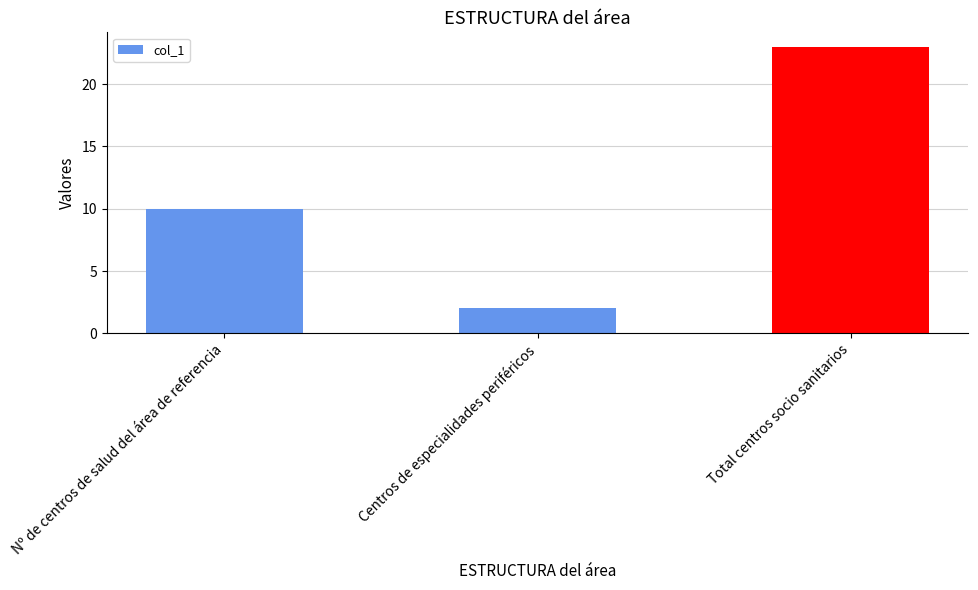

At which category does the chart reach its minimum across all series?

Centros de especialidades periféricos